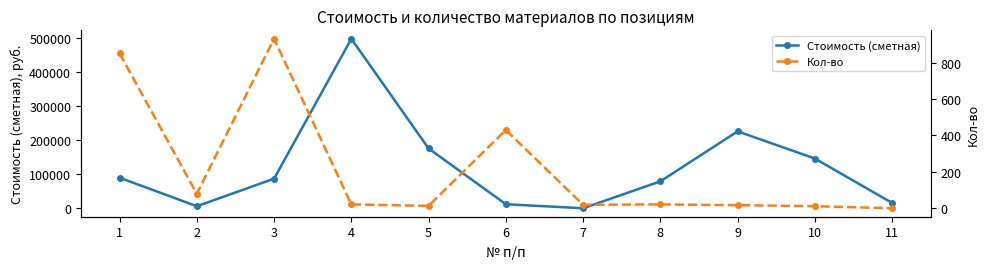

Where is the first local minimum for Стоимость (сметная)?

2